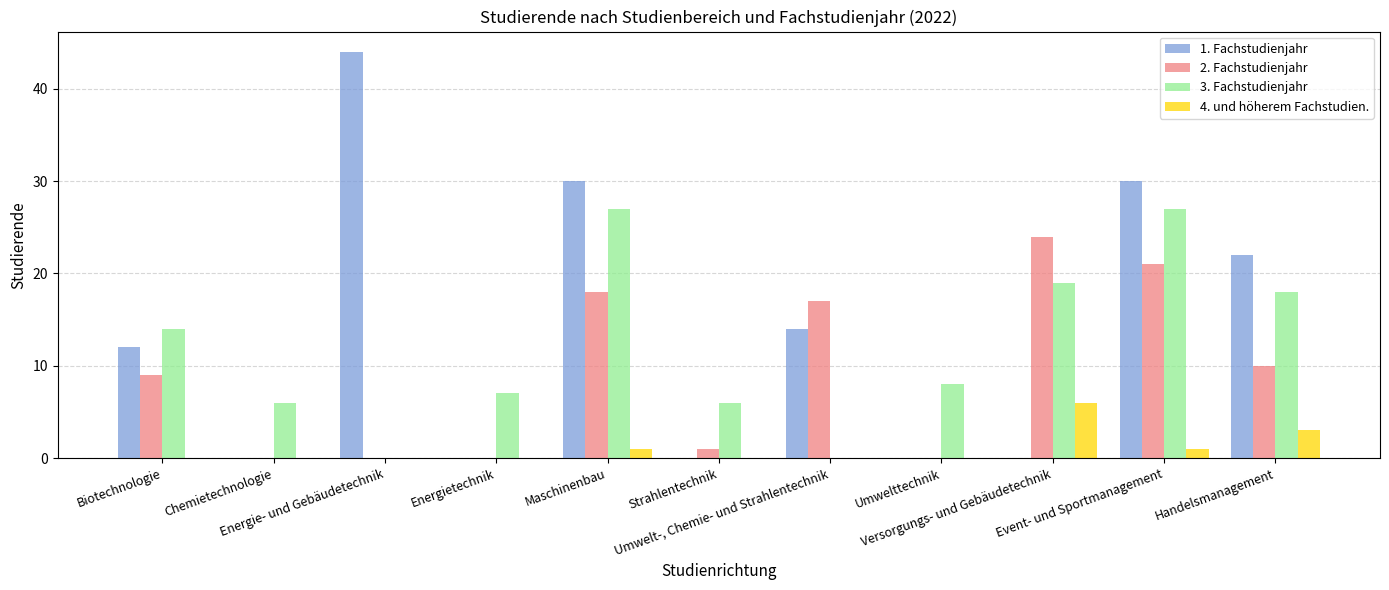

How many series are shown in this chart?

4